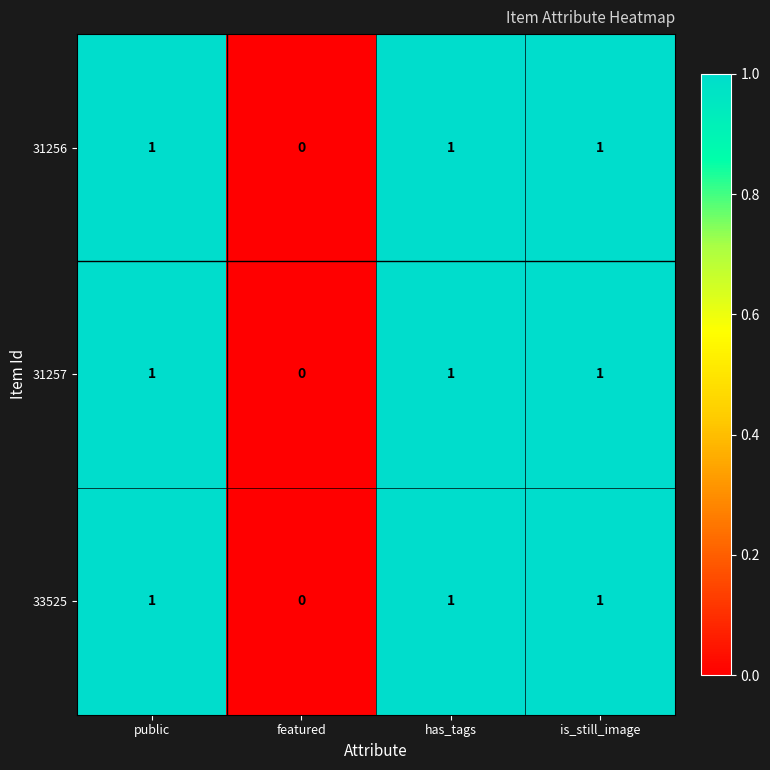

Reading left to right, extract all data points from this chart.

31256: 1	0	1	1
31257: 1	0	1	1
33525: 1	0	1	1